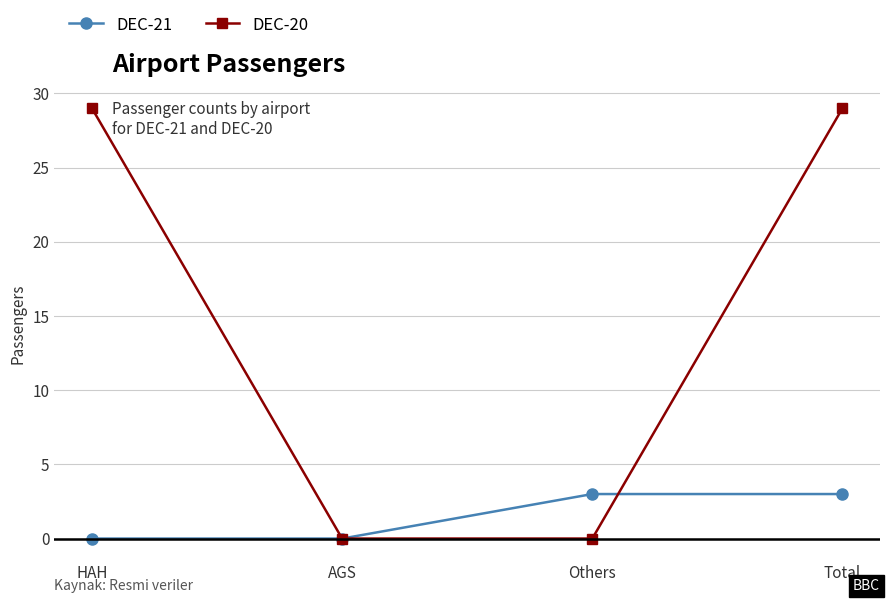

What is the maximum value for DEC-20?

29